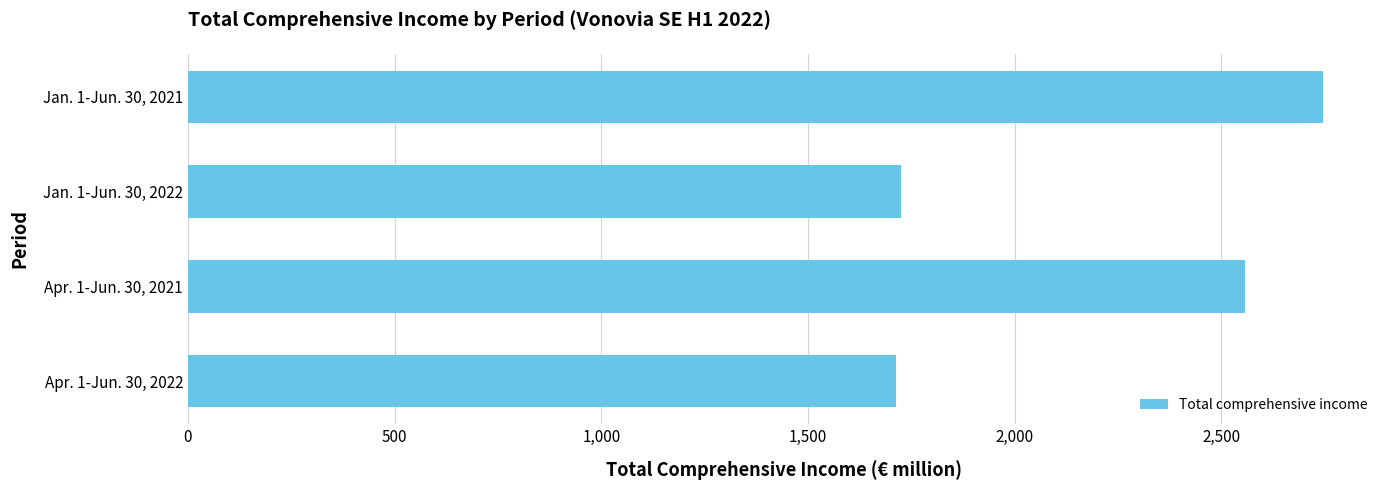

Is it true that the value at Apr. 1-Jun. 30, 2021 is 2556.5?

True